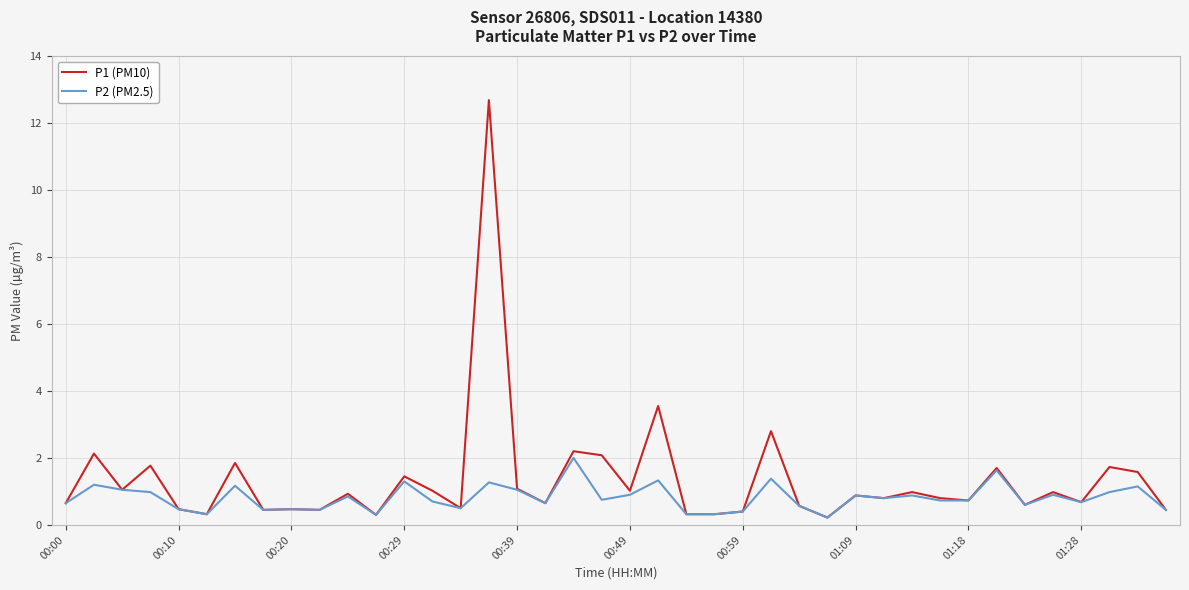

What is the sum of all P1 (PM10) values?

53.6